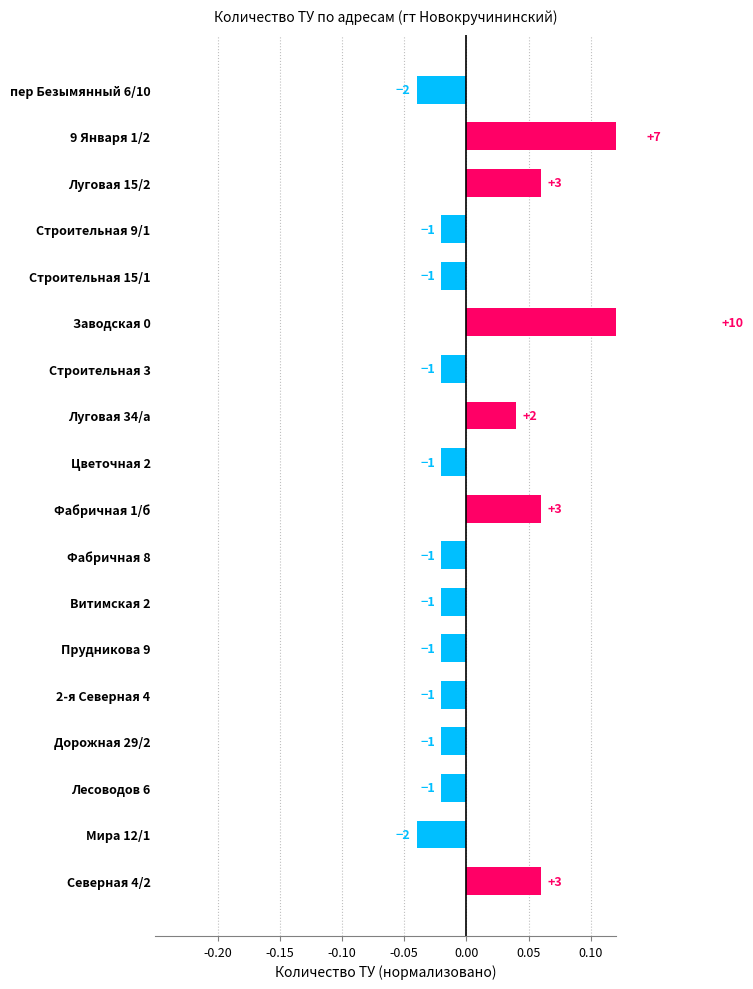

Is it true that the value at Луговая 34/а is 0.0?

True